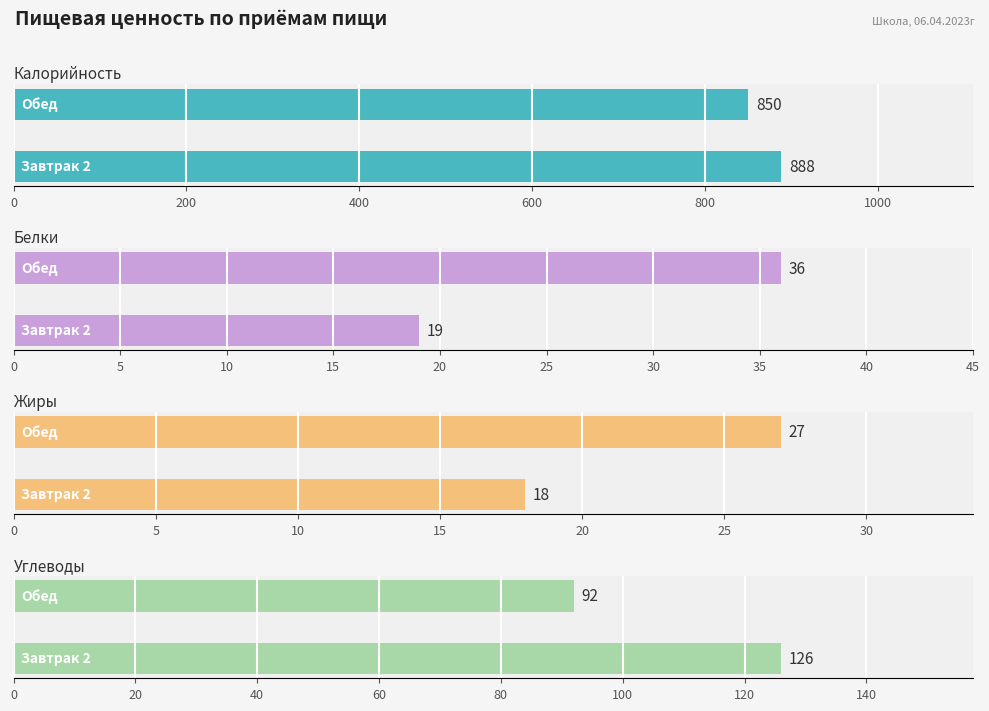

What are all the series names shown in the legend?

Калорийность, Белки, Жиры, Углеводы